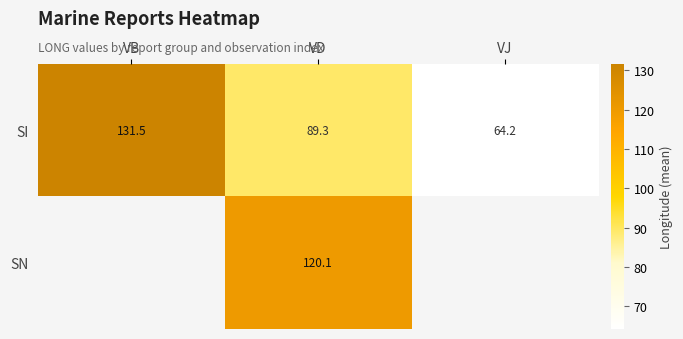

The SI series shows 64.2 at VJ. True or false?

True